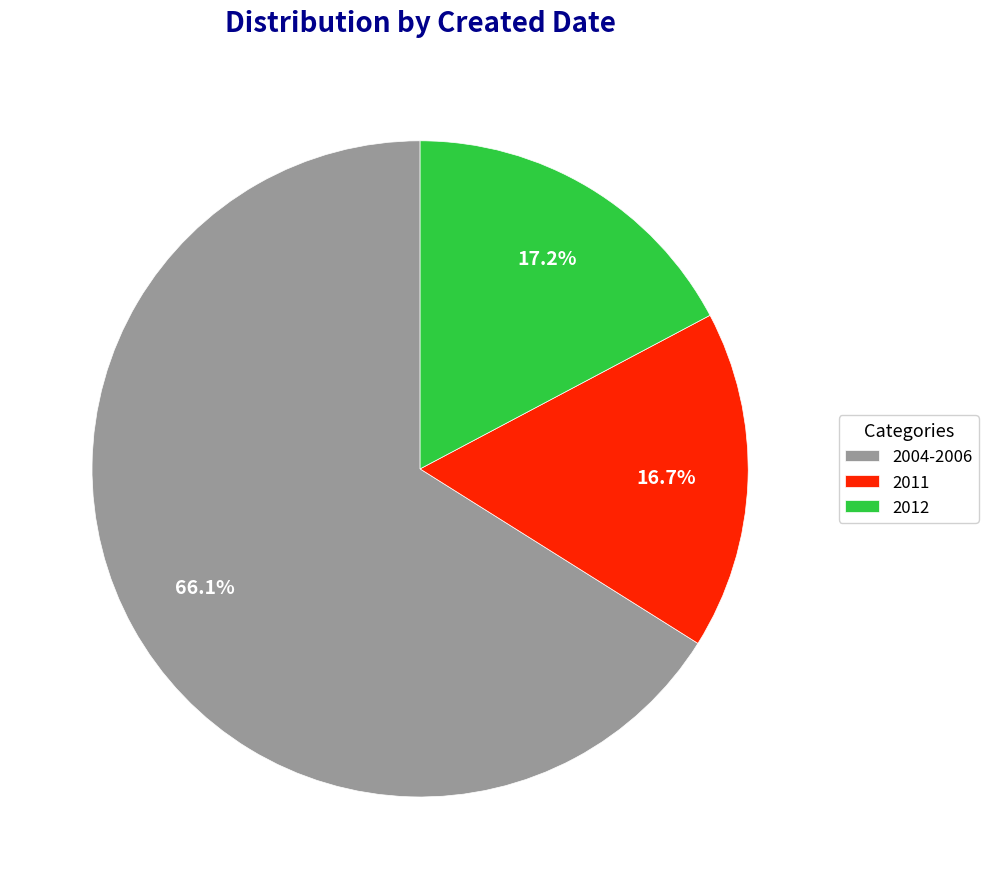

What percentage do 2012 and 2011 together represent?

33.9%